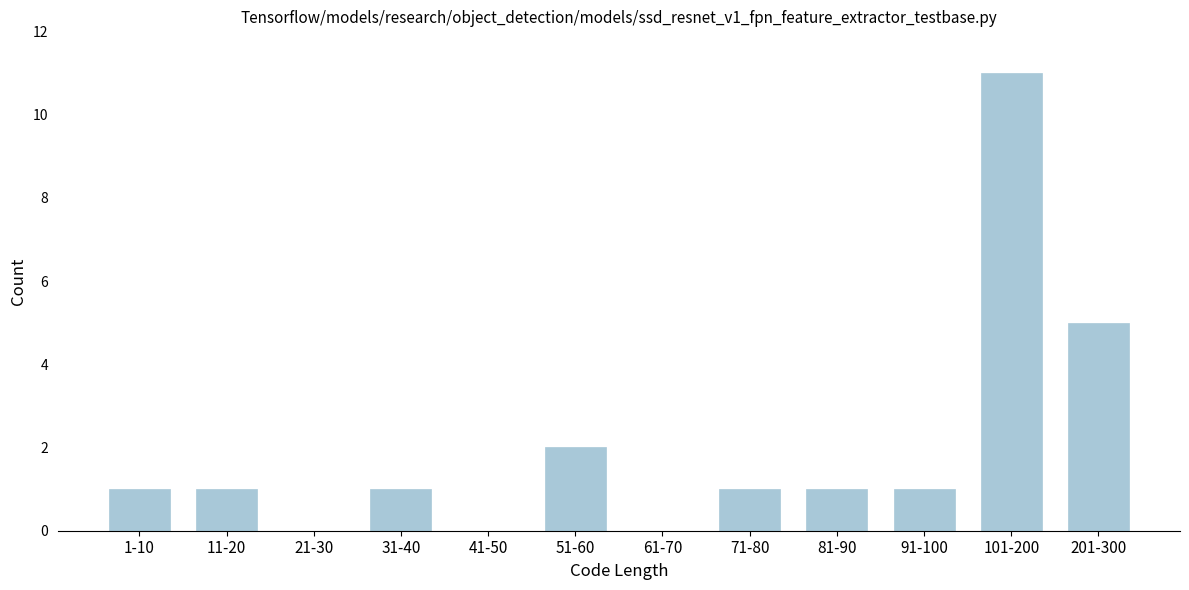

Reading left to right, transcribe all the data shown in this chart.

1-10=1	11-20=1	21-30=0	31-40=1	41-50=0	51-60=2	61-70=0	71-80=1	81-90=1	91-100=1	101-200=11	201-300=5